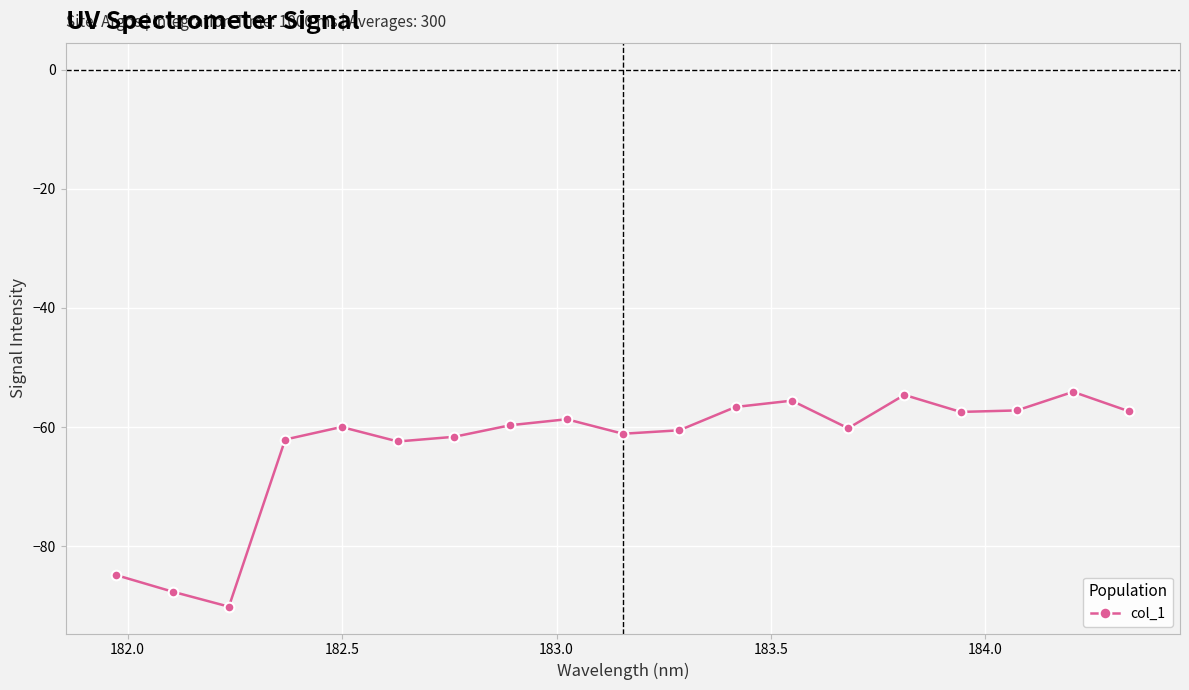

What is the maximum value shown in the chart?

-54.1